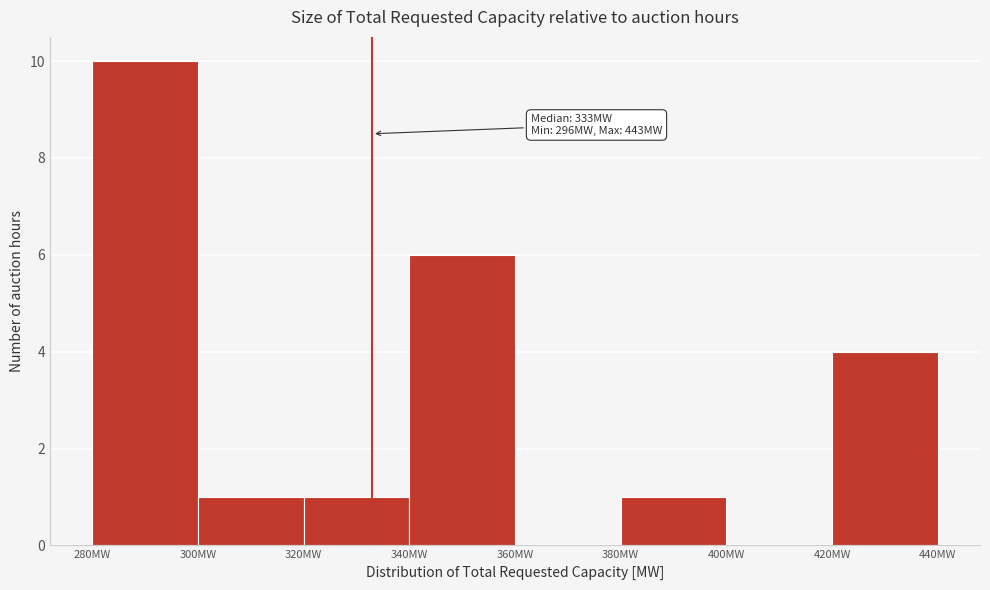

Over which range of the x-axis is the bar tallest?

280 to 300